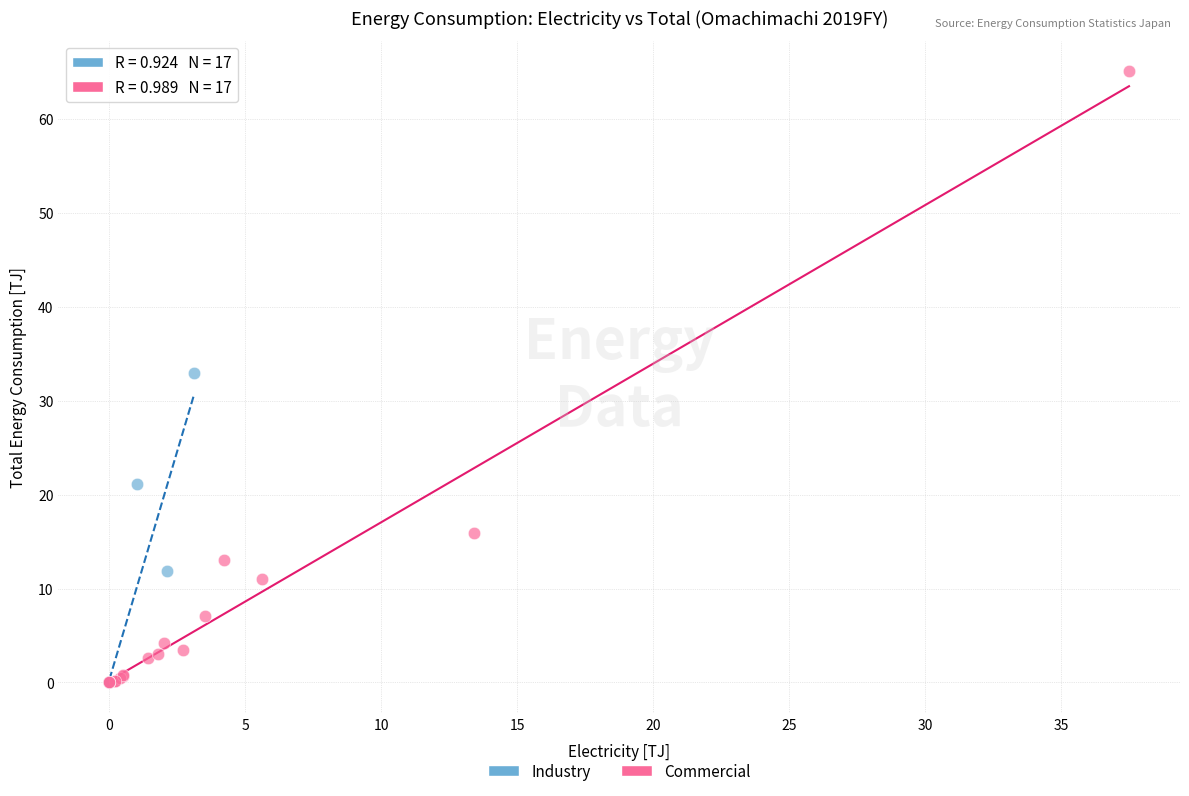

Which series has the largest Y range (max minus min)?

Commercial